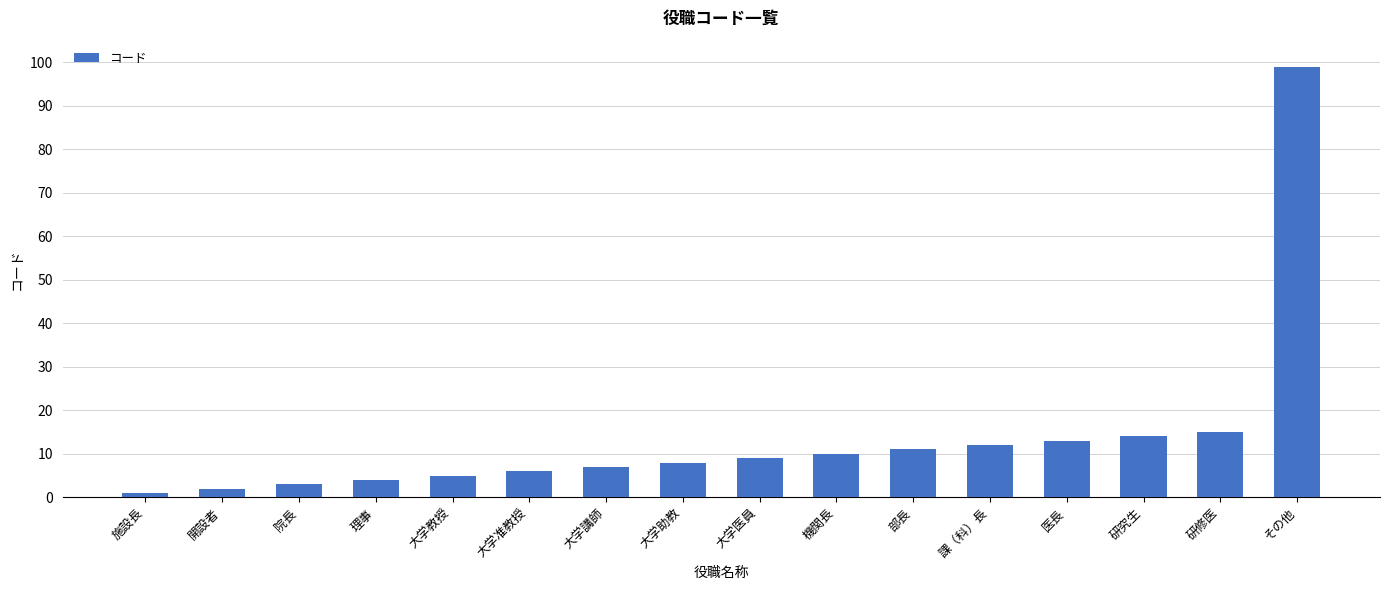

What is the difference between the values at 大学准教授 and 機関長?

4